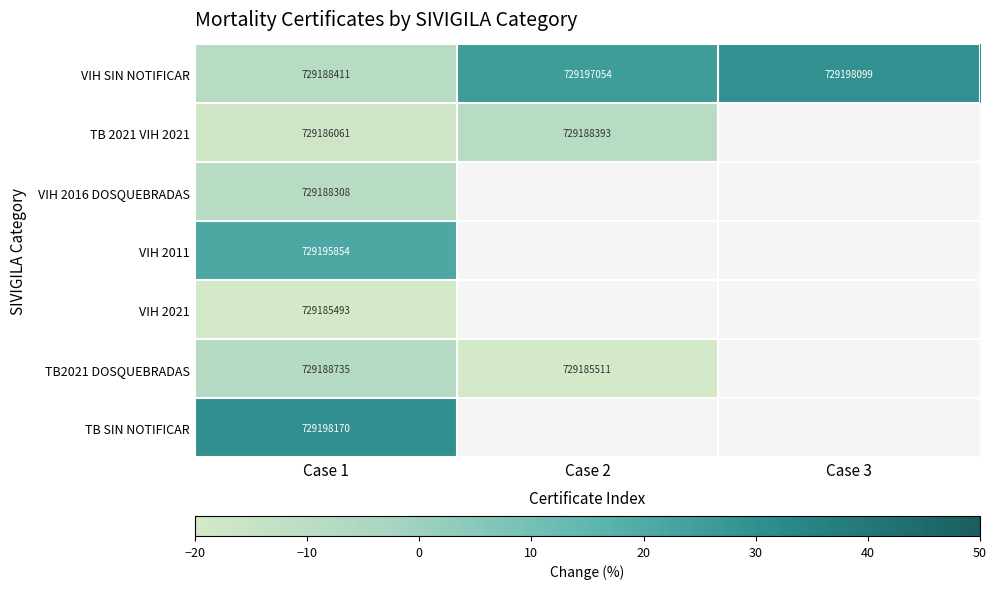

Read the TB 2021 VIH 2021 value at Case 2.

-8.6